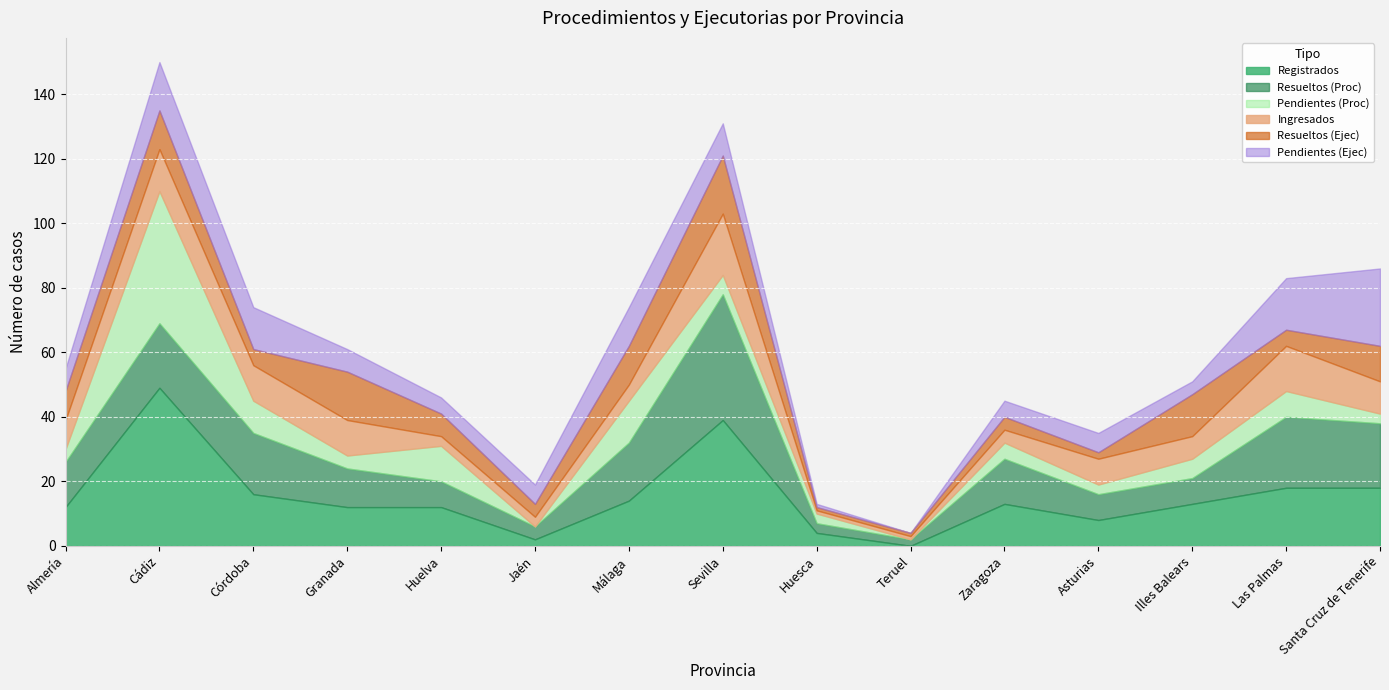

Rank the series by their maximum value, from highest to lowest.

Registrados, Pendientes (Proc), Resueltos (Proc), Pendientes (Ejec), Ingresados, Resueltos (Ejec)